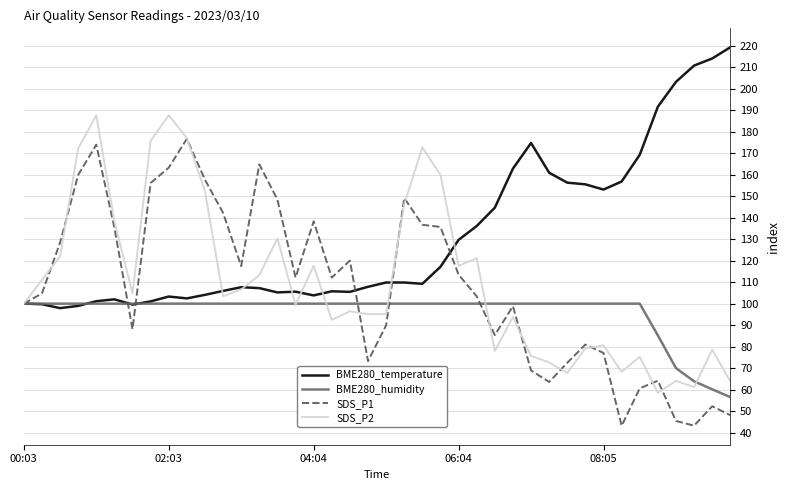

Rank the series by their maximum value, from highest to lowest.

BME280_temperature, SDS_P2, SDS_P1, BME280_humidity